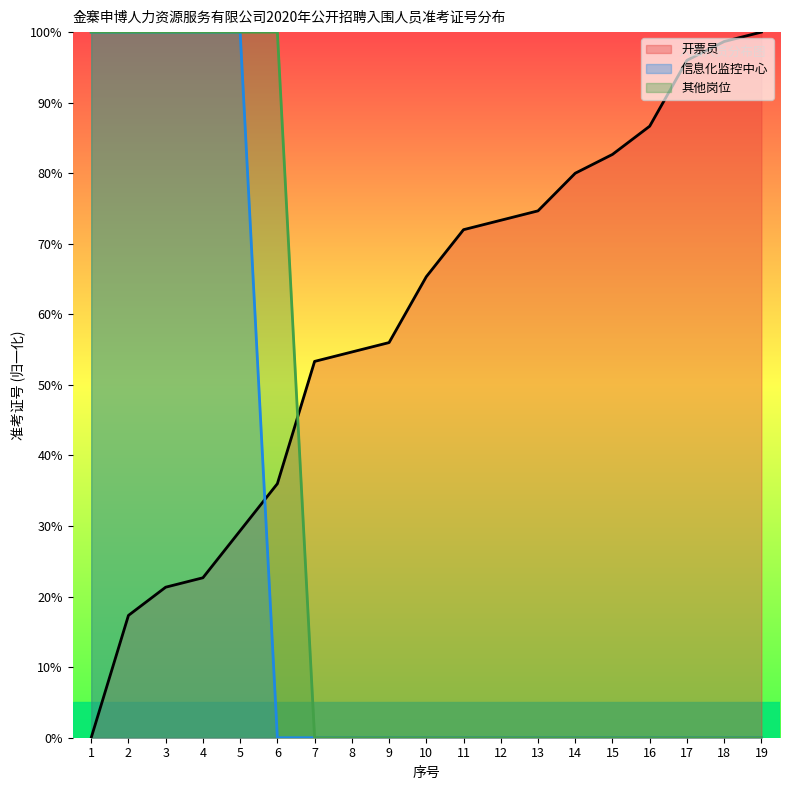

Which category has the lowest value in the 开票员 series?

1